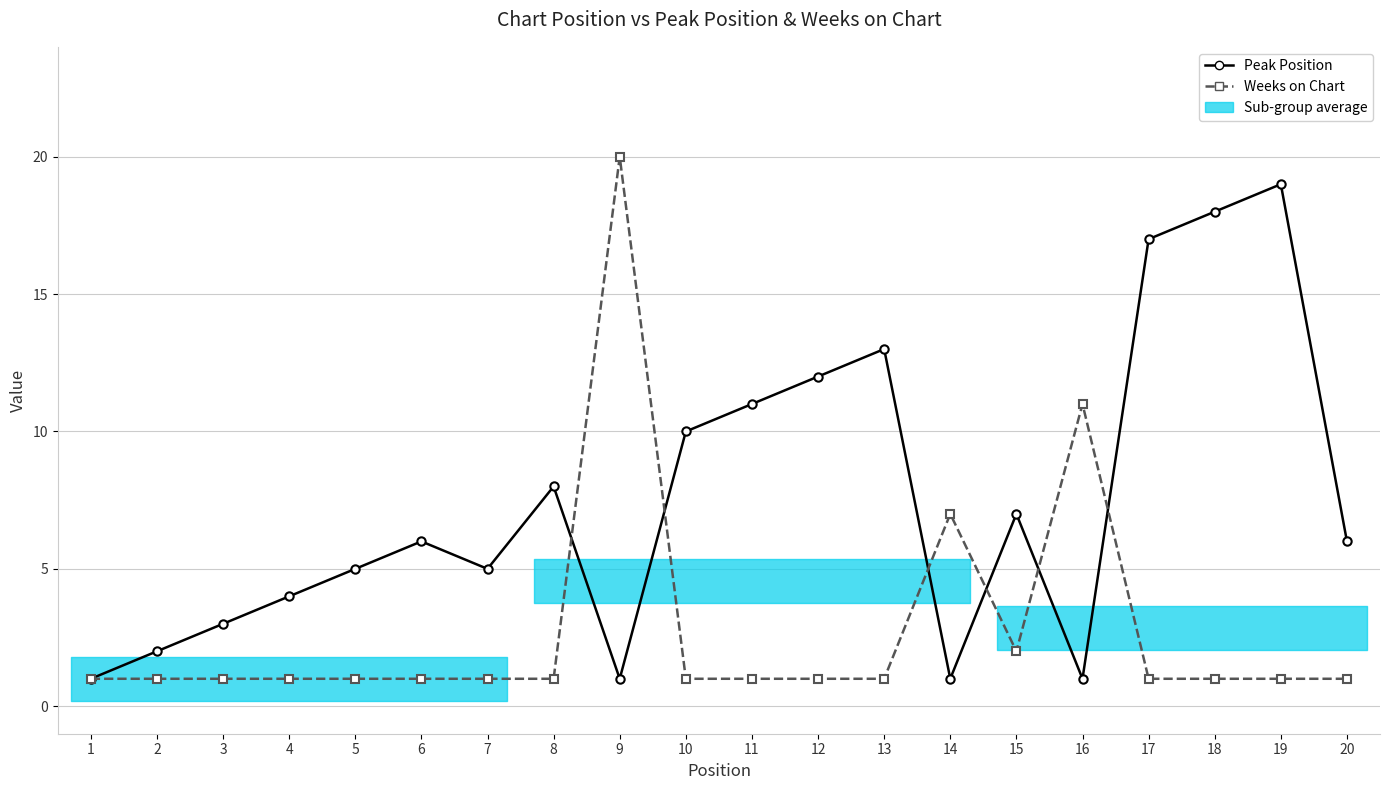

After their last crossing, which series has the higher values: Peak Position or Weeks on Chart?

Peak Position